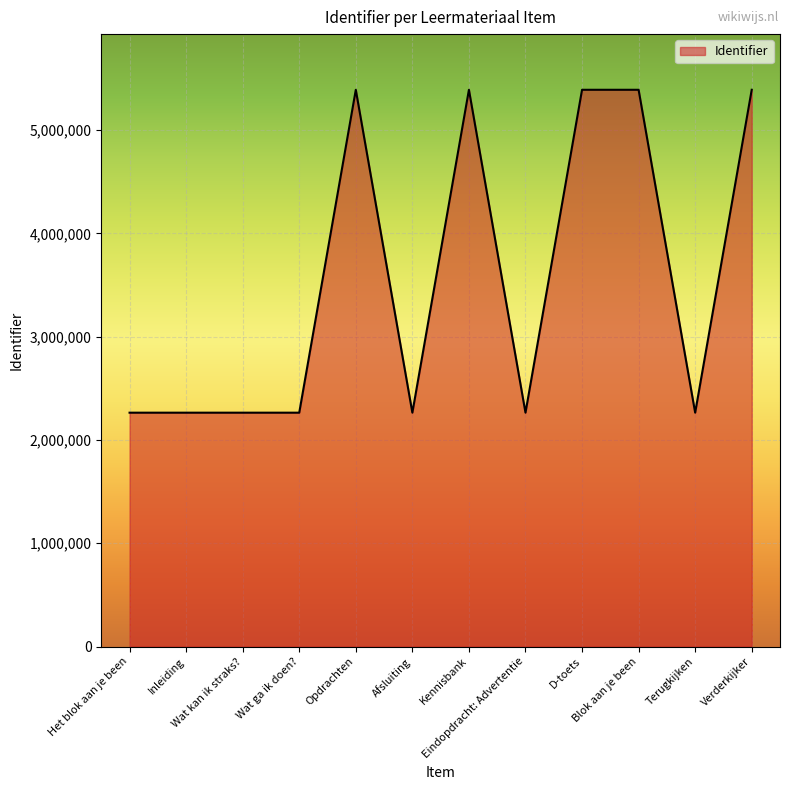

What is the greatest value displayed?

5389945